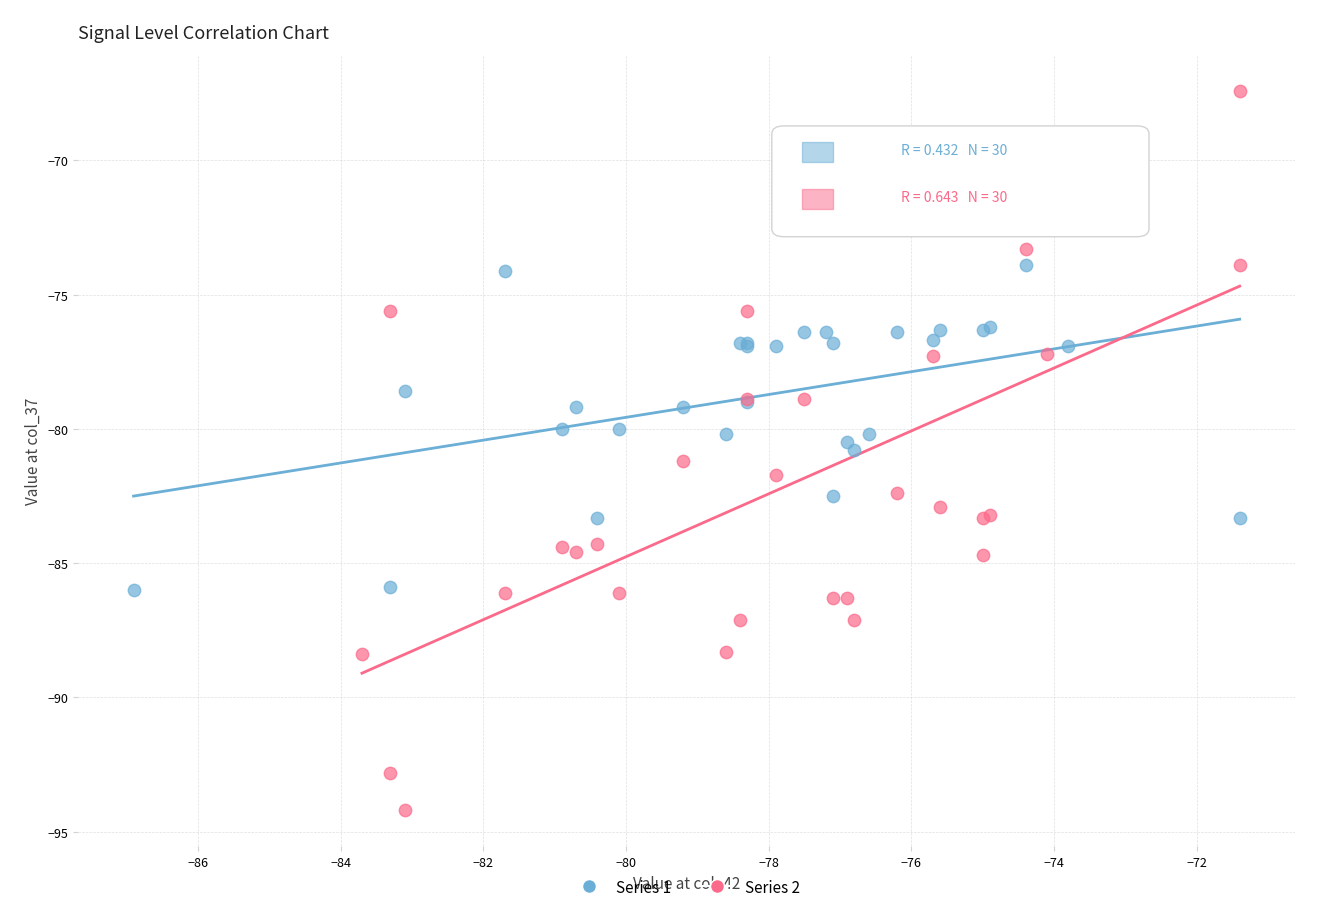

Which series has the largest Y range (max minus min)?

Series 2